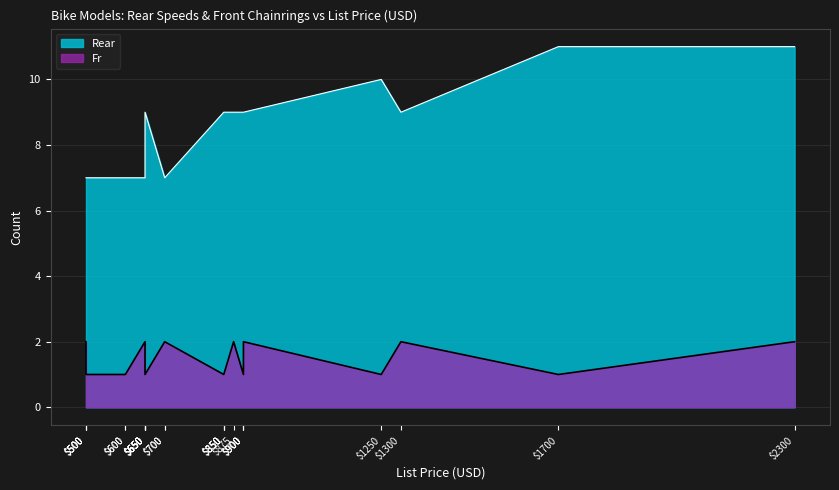

True or false: Fr and Rear intersect in this chart.

False